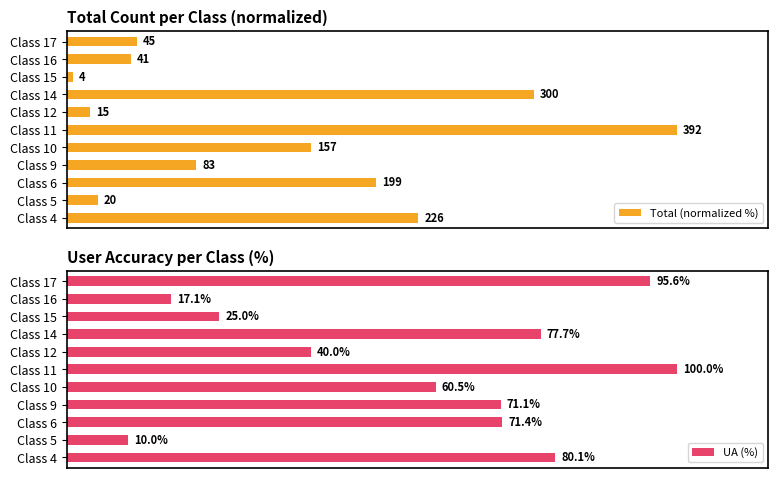

At which label is UA (%) closest to 55?

Class 10